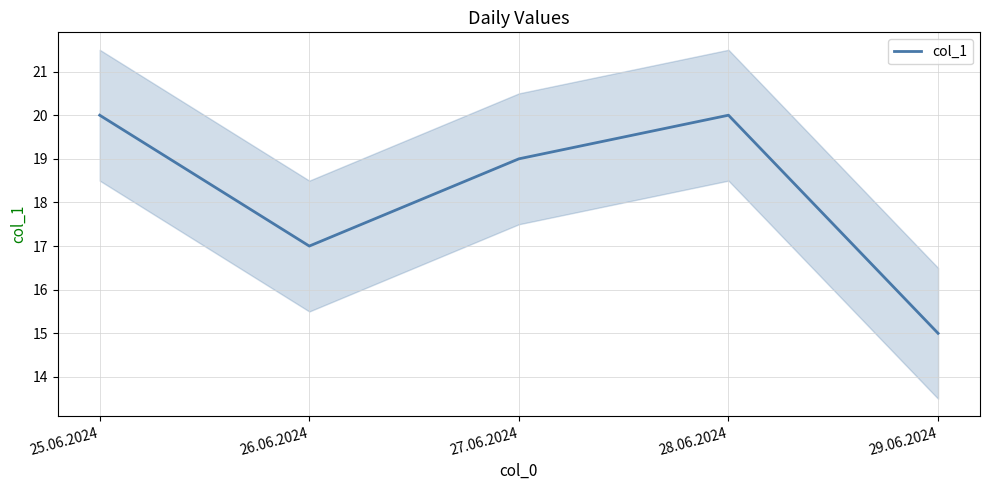

At which category does the chart reach its peak across all series?

25.06.2024